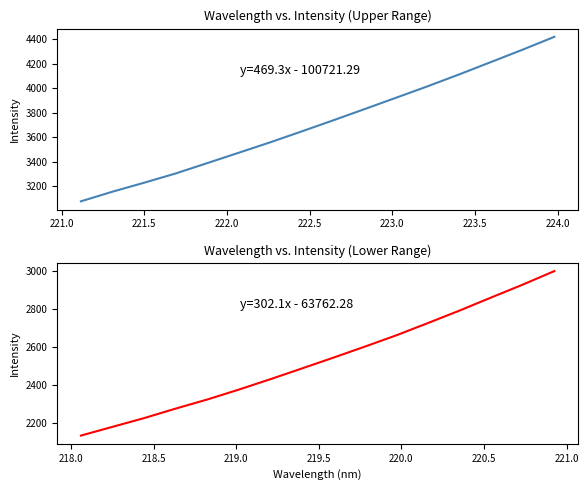

True or false: Spectral Intensity (lower) and Spectral Intensity (upper) cross at least once.

False